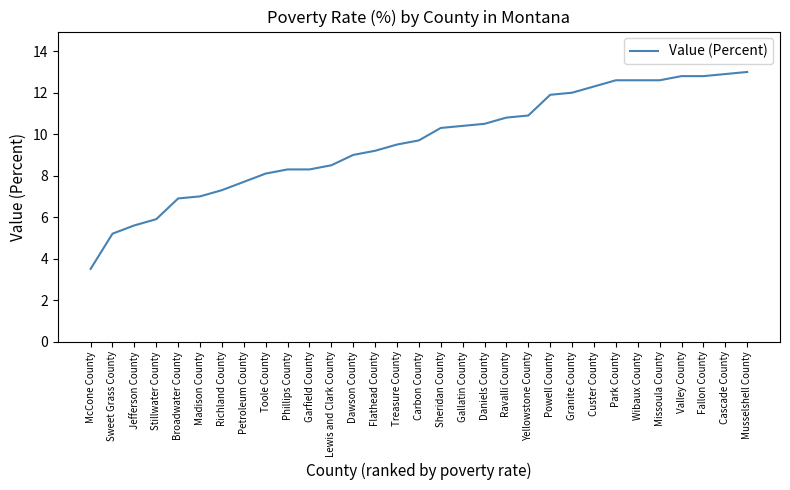

Reading left to right, what are all the values shown in this chart?

McCone County=3.5	Sweet Grass County=5.2	Jefferson County=5.6	Stillwater County=5.9	Broadwater County=6.9	Madison County=7.0	Richland County=7.3	Petroleum County=7.7	Toole County=8.1	Phillips County=8.3	Garfield County=8.3	Lewis and Clark County=8.5	Dawson County=9.0	Flathead County=9.2	Treasure County=9.5	Carbon County=9.7	Sheridan County=10.3	Gallatin County=10.4	Daniels County=10.5	Ravalli County=10.8	Yellowstone County=10.9	Powell County=11.9	Granite County=12.0	Custer County=12.3	Park County=12.6	Wibaux County=12.6	Missoula County=12.6	Valley County=12.8	Fallon County=12.8	Cascade County=12.9	Musselshell County=13.0